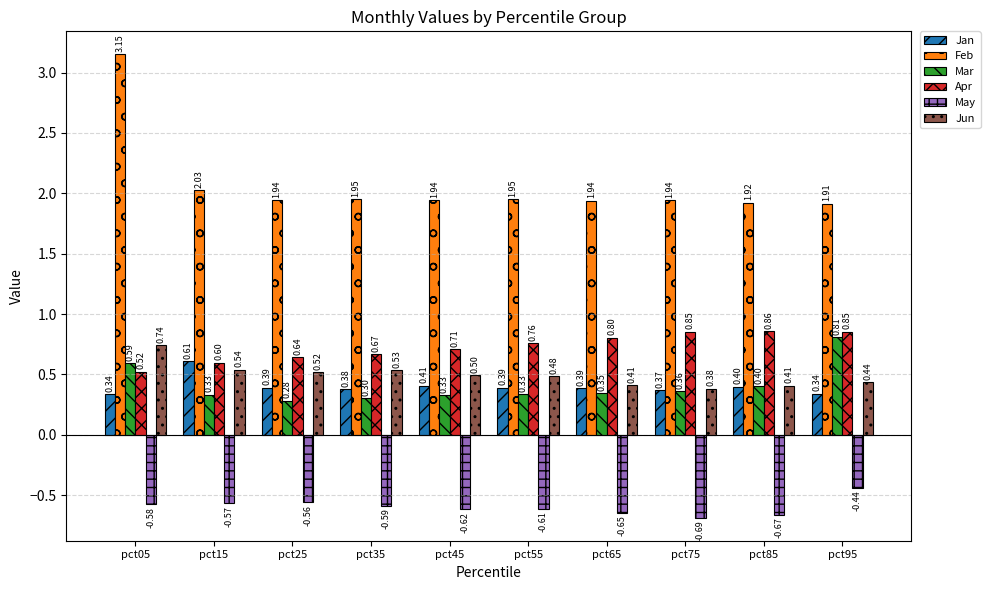

The value of Jan at pct45 is 0.2. True or false?

False